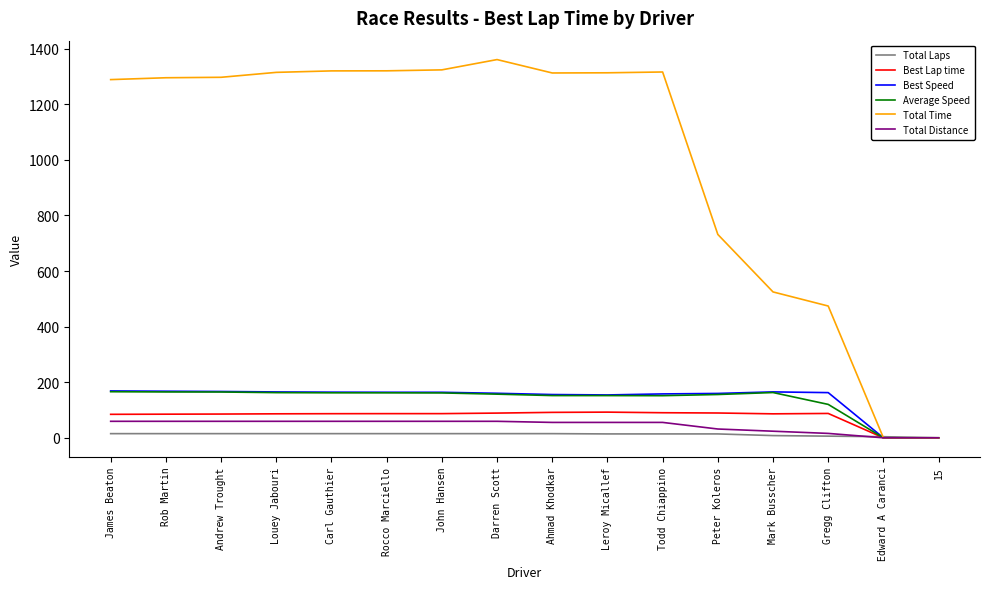

How many categories are shown in the chart?

16